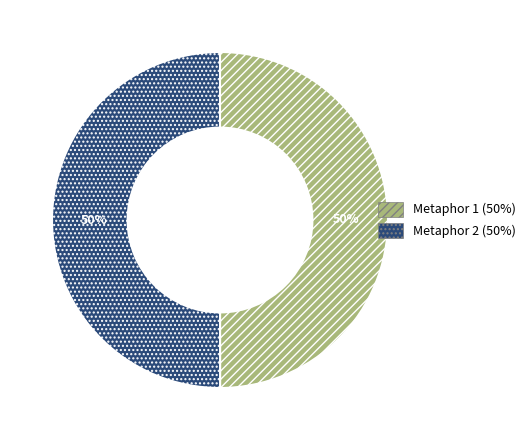

To the nearest percent, what is the average slice percentage?

50%